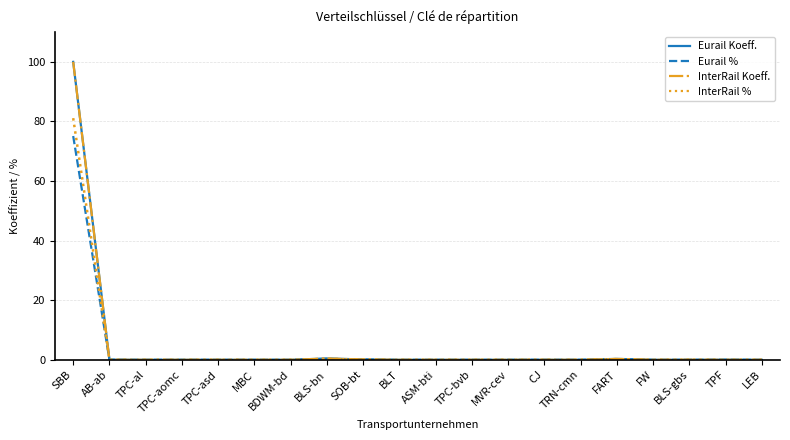

At which category does the chart reach its peak across all series?

SBB